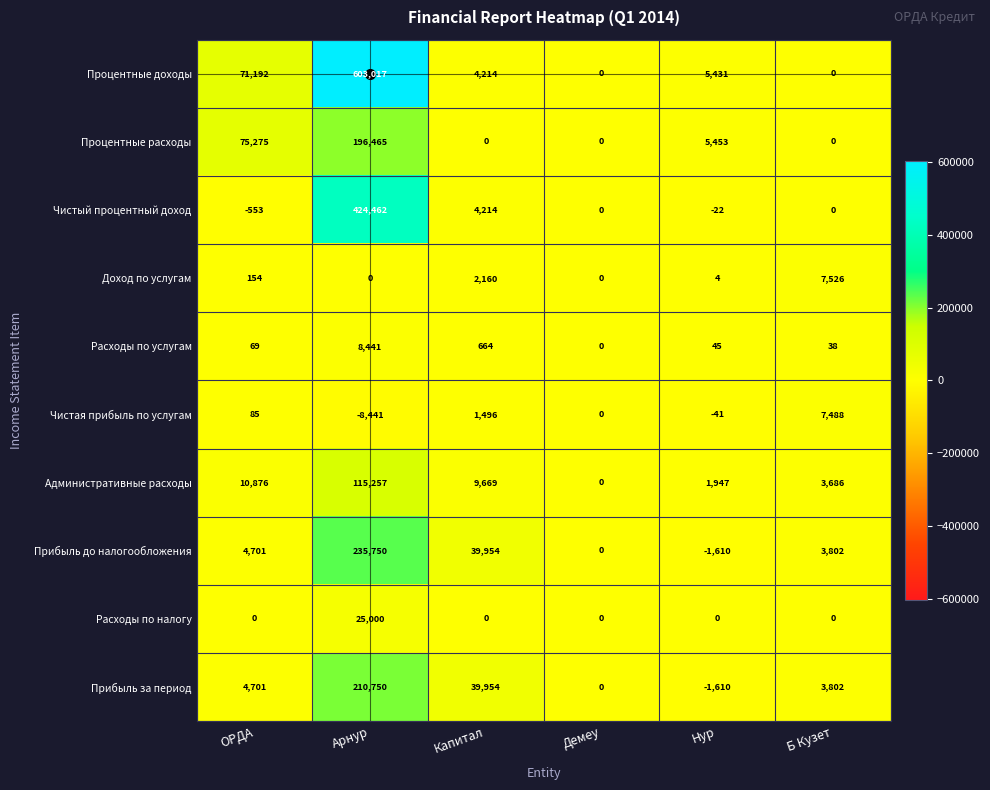

Is the value of Расходы по услугам at Демеу greater than the value of Процентные доходы at Капитал?

No